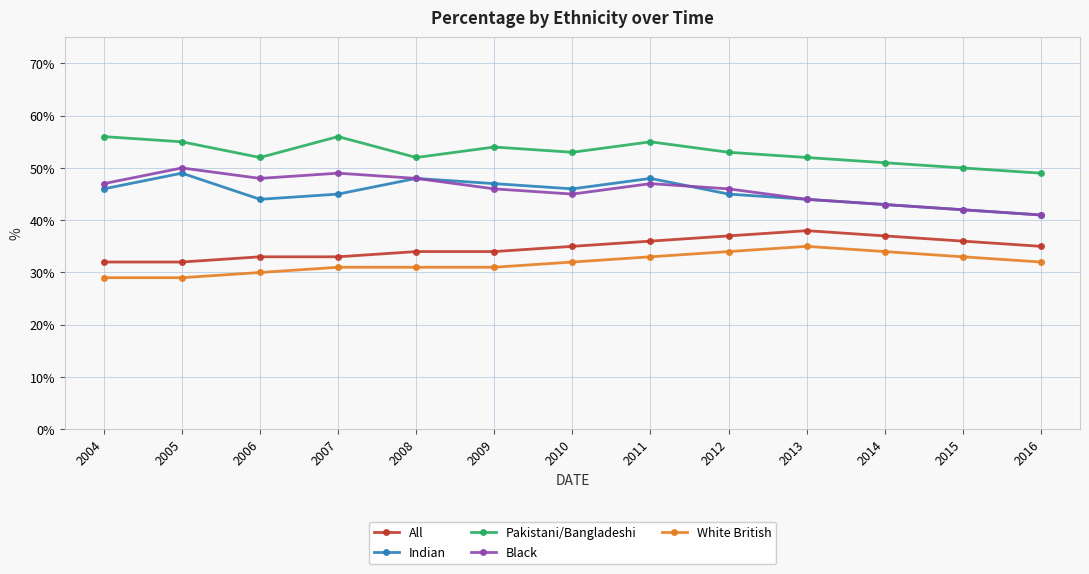

Does the chart display data point markers on the line(s)?

Yes